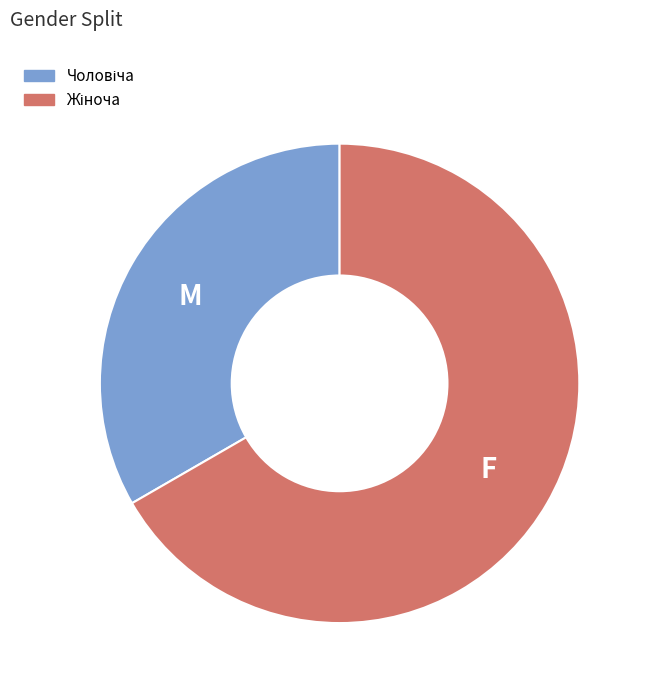

Count the number of slices in the pie.

2